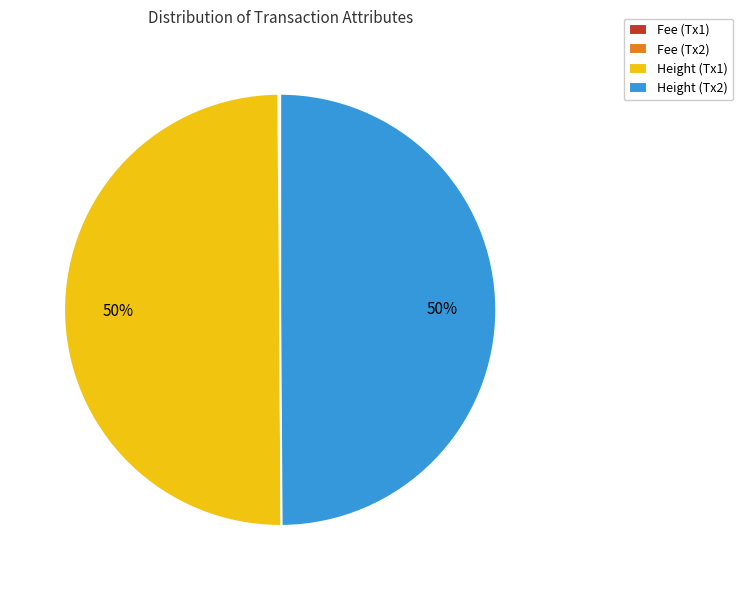

To the nearest percent, what portion does Height (Tx1) represent?

50%